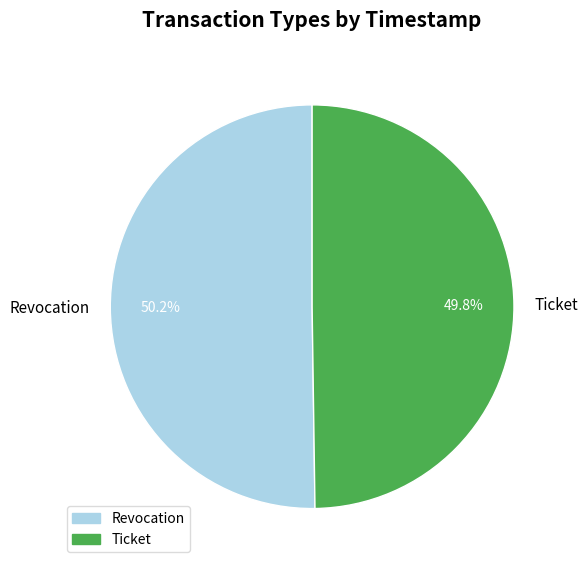

Combined, what portion of the pie is Revocation and Ticket?

100.0%